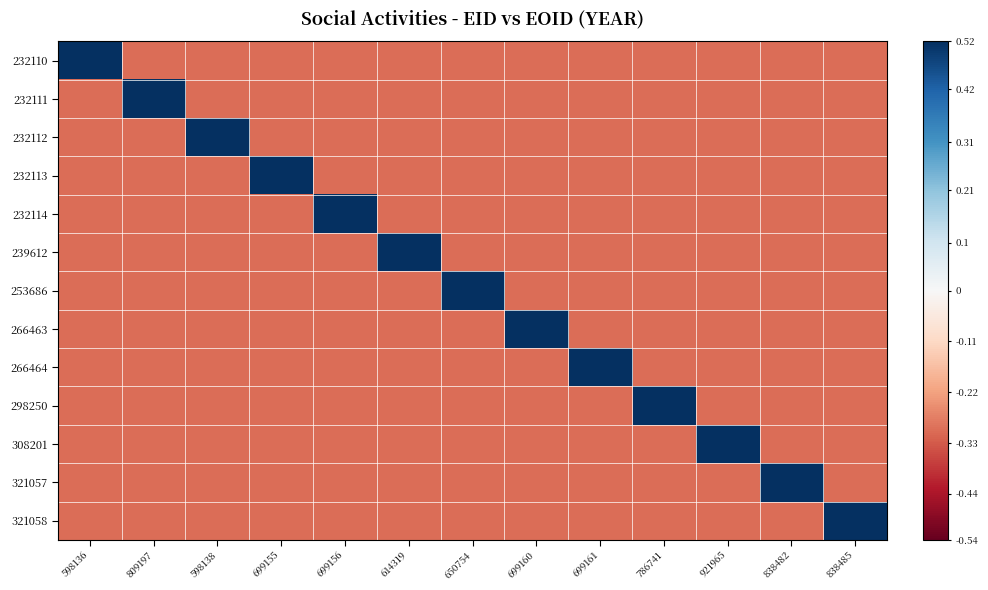

Which category has the highest value across all series?

598136